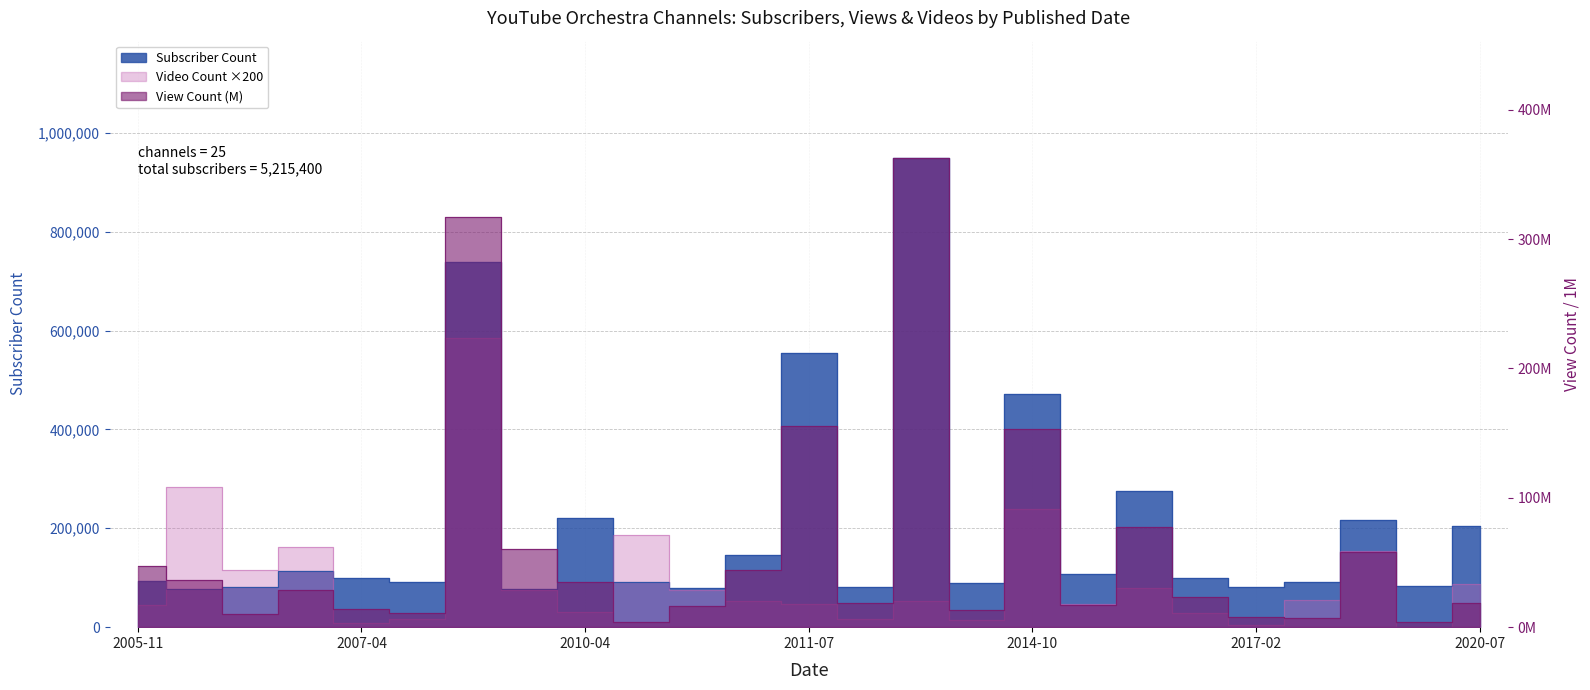

How many interior local peaks does the View Count series have?

7